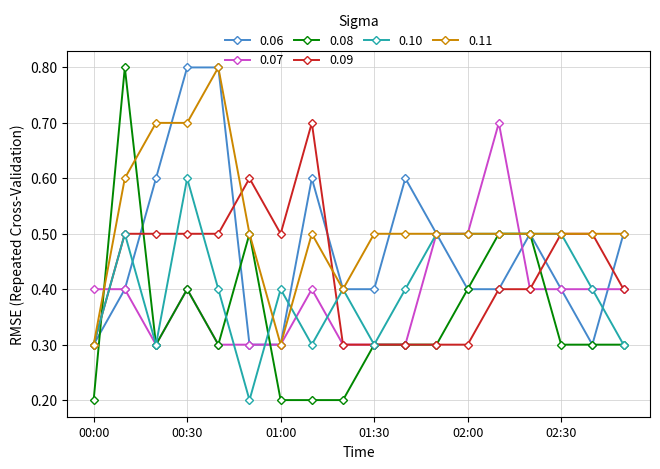

How many 0.06 values are between 0 and 1?

18